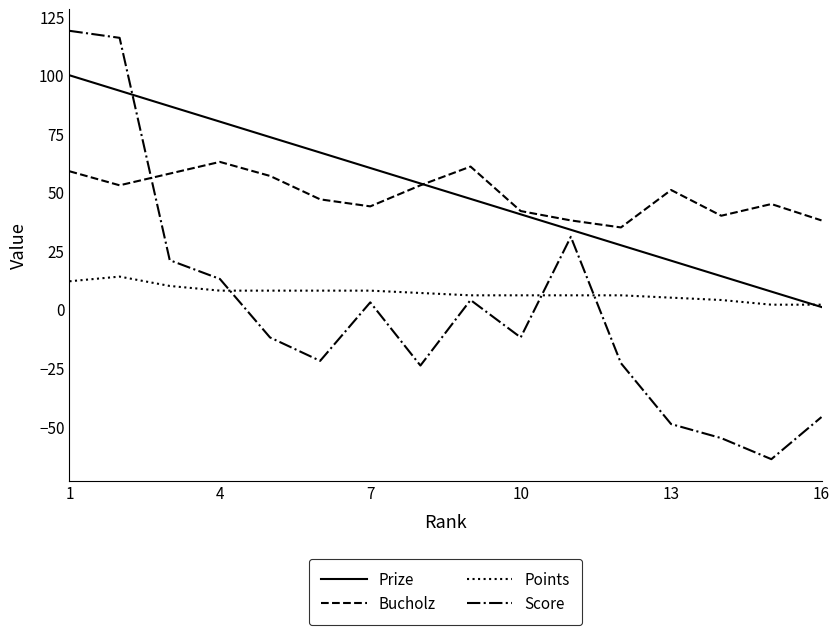

True or false: Bucholz and Points cross at least once.

False